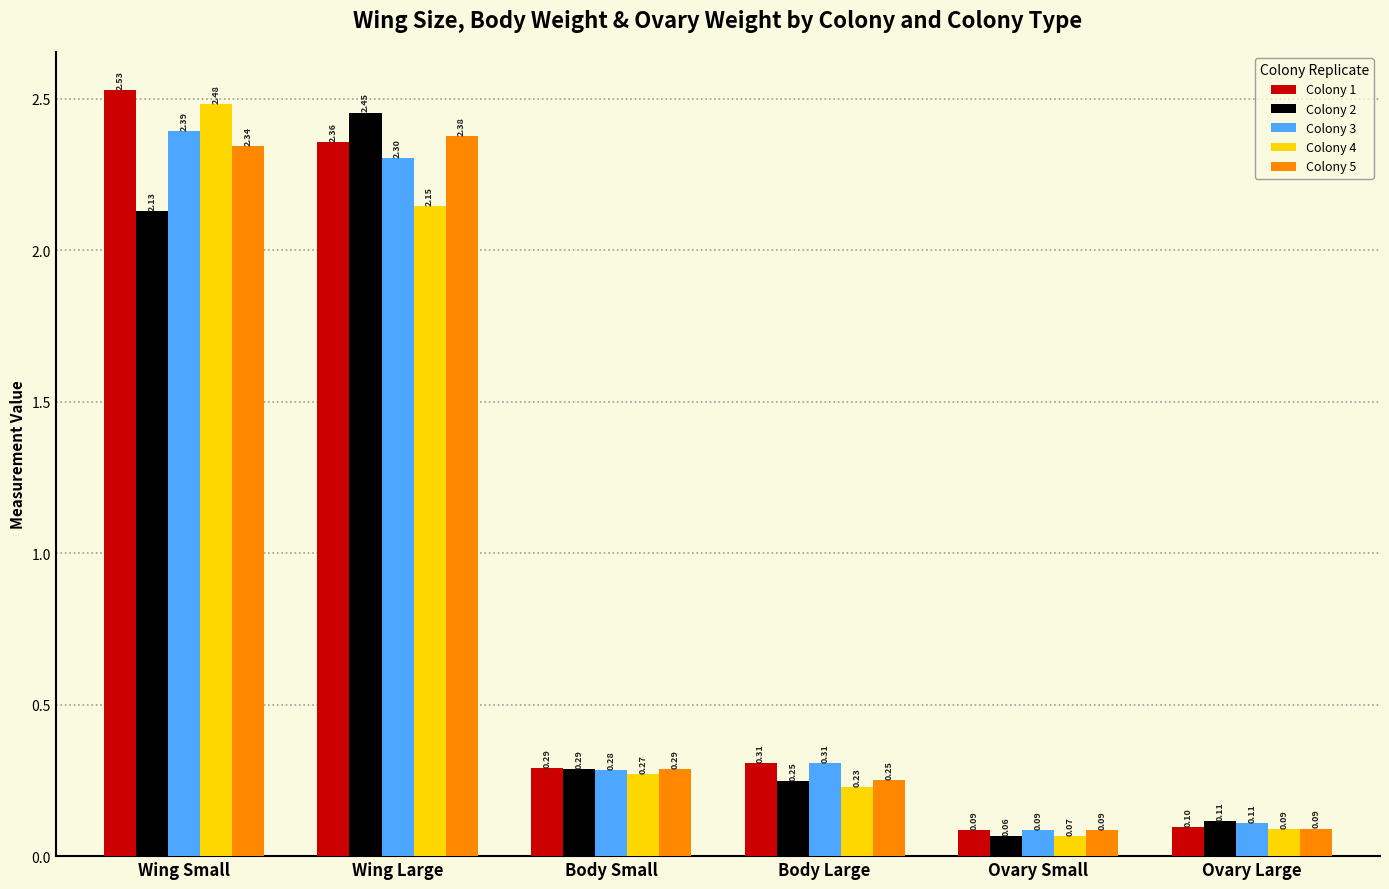

True or false: Colony 1 has a value of 2.4 at Wing Large.

True